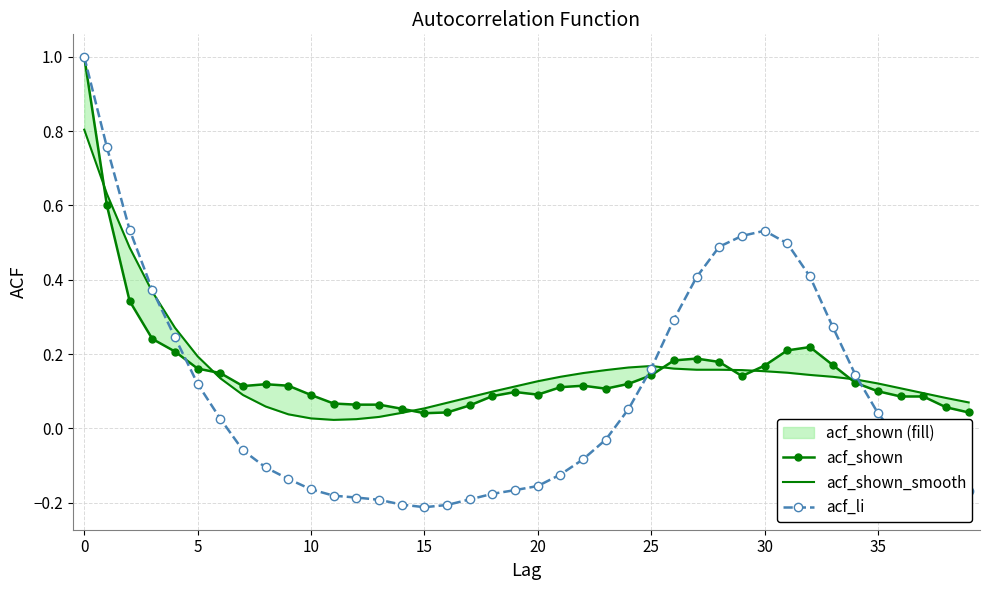

True or false: acf_li has more than 0 points higher than both neighbors.

True